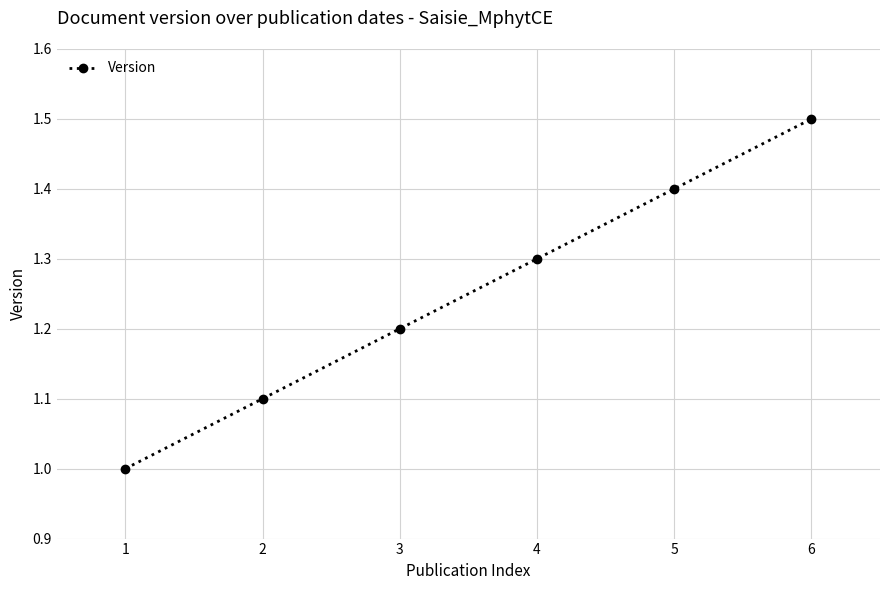

What is the difference between the maximum and minimum values?

0.5